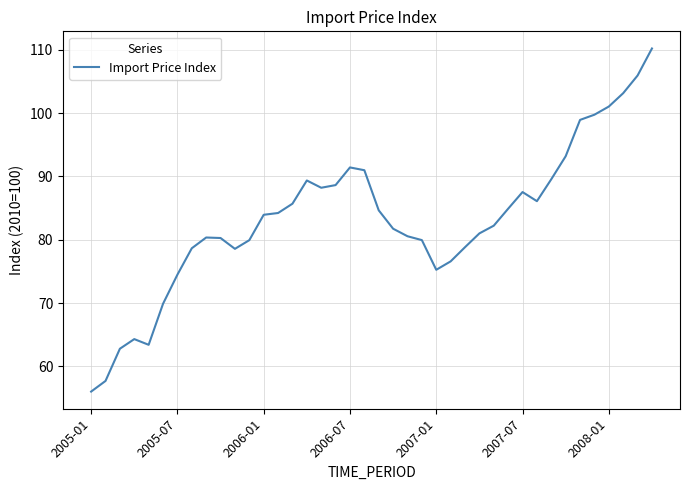

What is the maximum value shown in the chart?

110.2